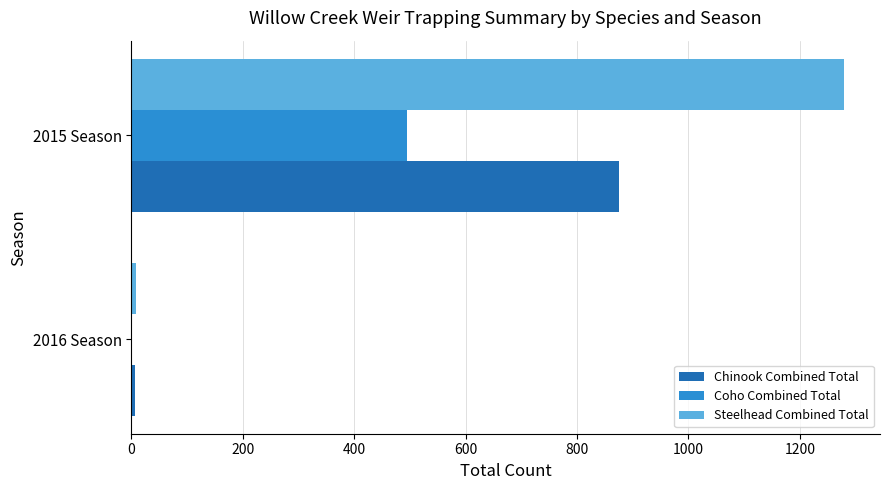

At which category does the chart reach its peak across all series?

2015 Season